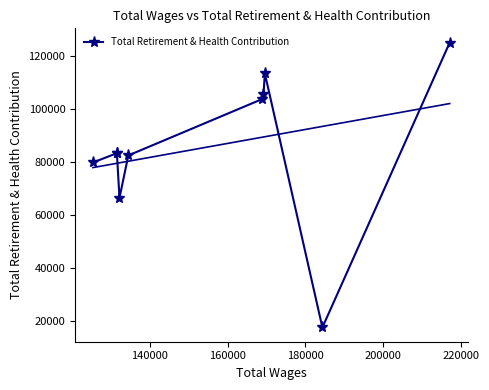

What is the minimum value shown in the chart?

17368